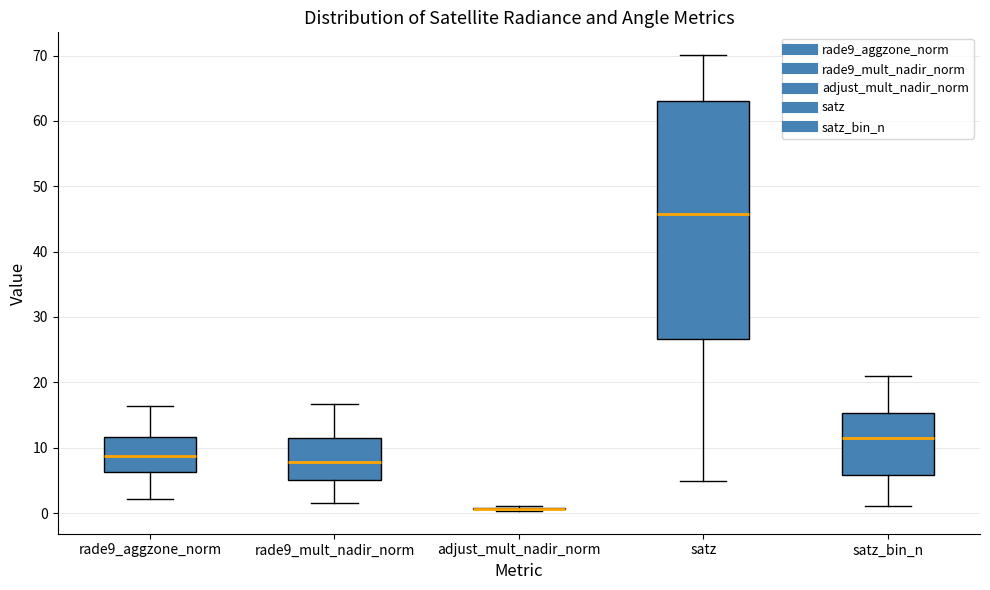

Reading left to right, transcribe this box plot: for each box, give where its median line is, the range the box spans, and where its two whiskers end, as read against the y-axis. The values are not printed on the chart, so give them approximately, as read against the axis.

rade9_aggzone_norm: median 9, box 6 to 12, whiskers 2 to 16
rade9_mult_nadir_norm: median 8, box 5 to 12, whiskers 2 to 17
adjust_mult_nadir_norm: box collapsed to a line at 1, whiskers 0 to 1
satz: median 46, box 27 to 63, whiskers 5 to 70
satz_bin_n: median 12, box 6 to 15, whiskers 1 to 21